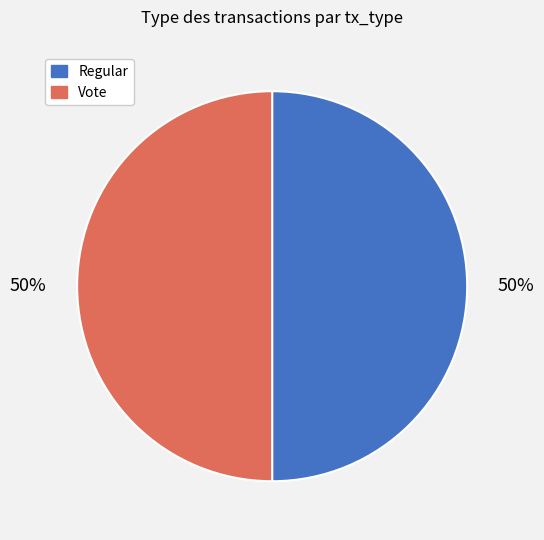

To the nearest percent, what portion does Vote represent?

50%